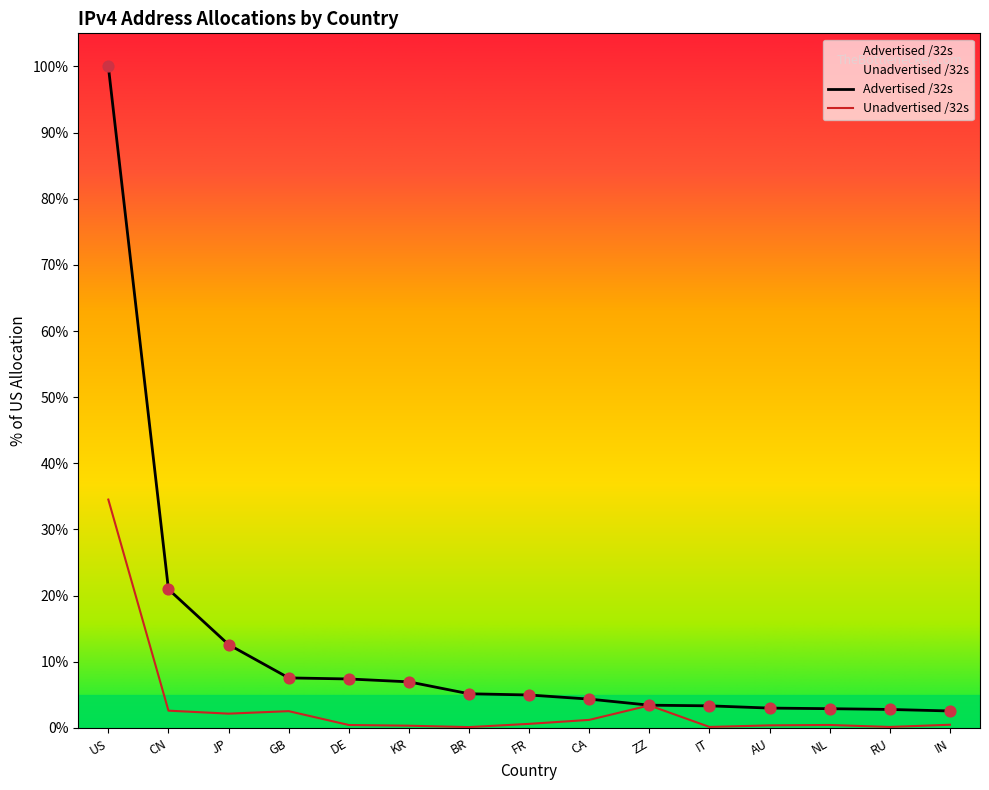

Which series has the largest Y range (max minus min)?

Advertised /32s